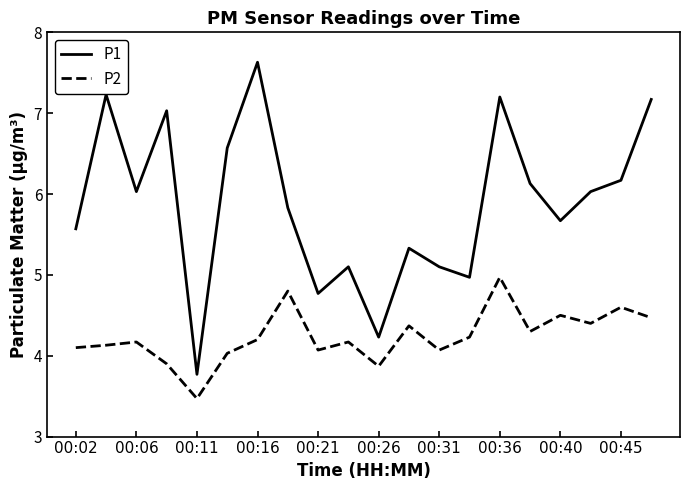

True or false: P2 and P1 cross at least once.

False